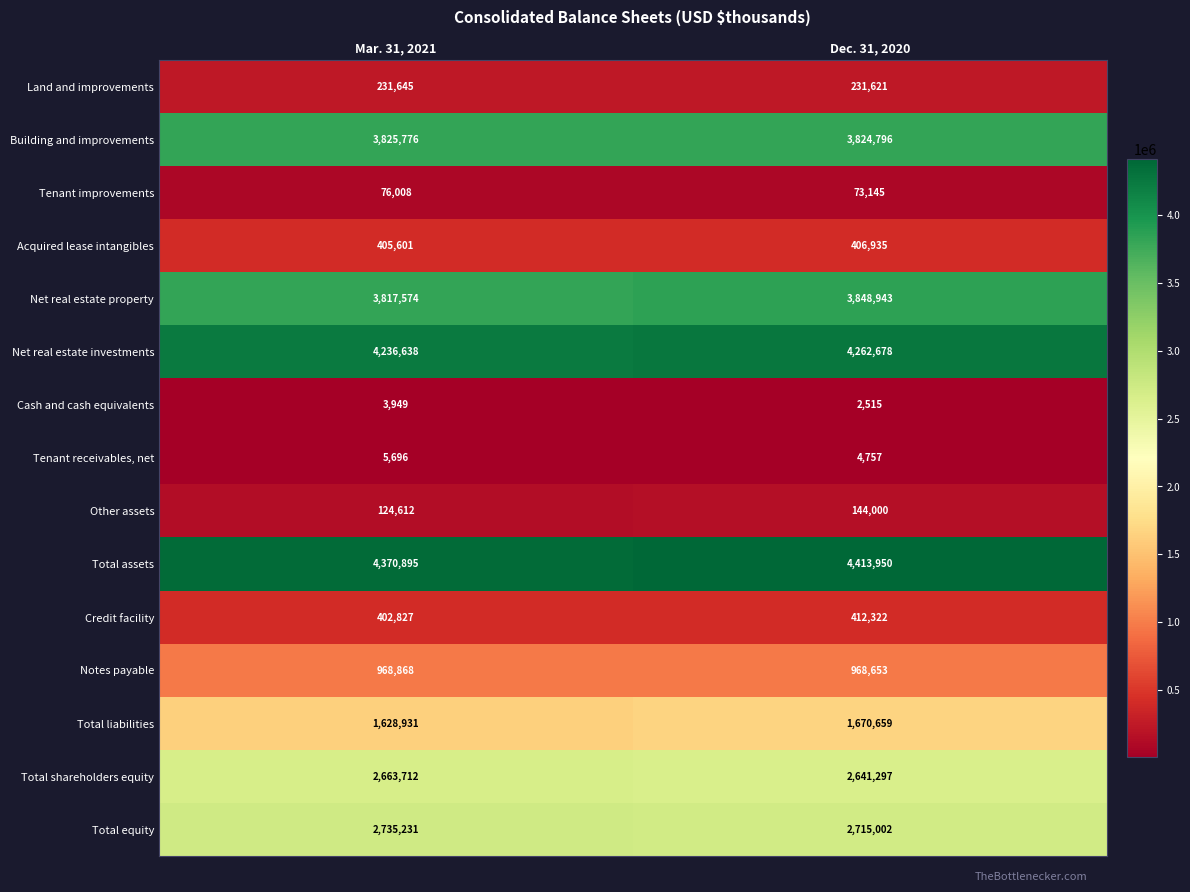

Rank the series by their maximum value, from highest to lowest.

Total assets, Net real estate investments, Net real estate property, Building and improvements, Total equity, Total shareholders equity, Total liabilities, Notes payable, Credit facility, Acquired lease intangibles, Land and improvements, Other assets, Tenant improvements, Tenant receivables, net, Cash and cash equivalents